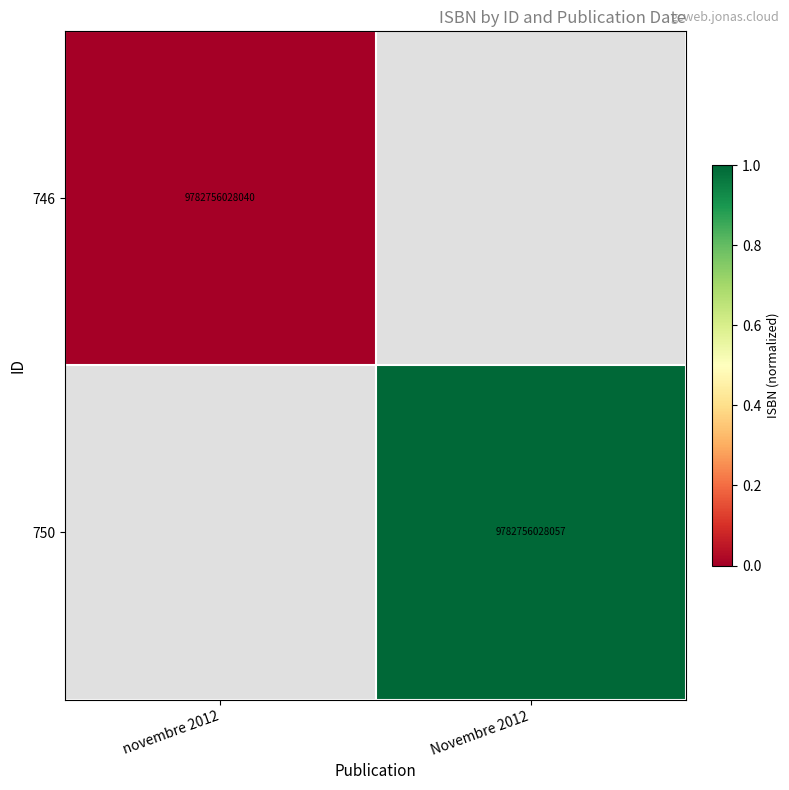

Is it true that 746 equals 14299594062394 at novembre 2012?

False